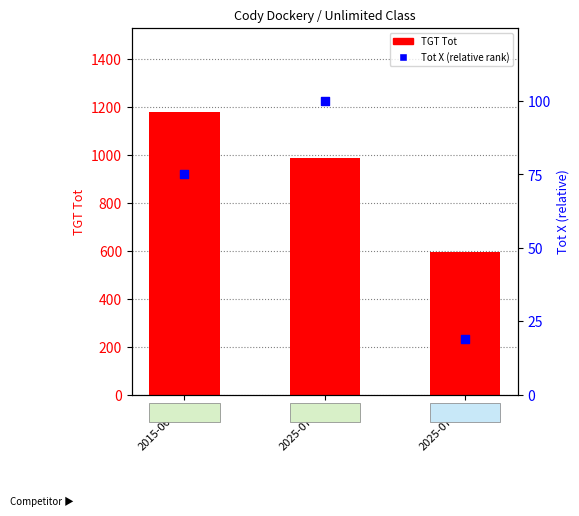

Which series has the largest total across all categories?

TGT Tot